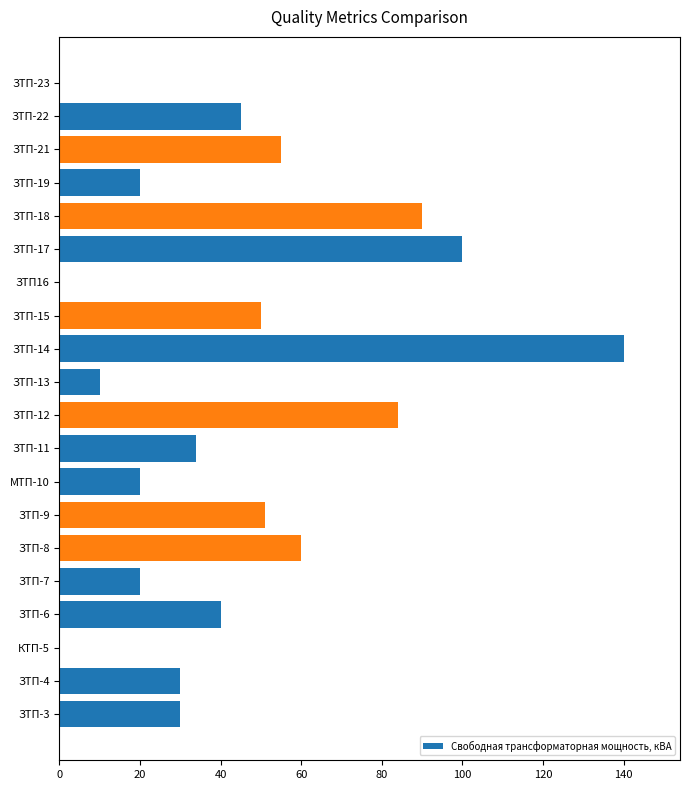

What is the sum of the values at ЗТП-4 and ЗТП-13?

40